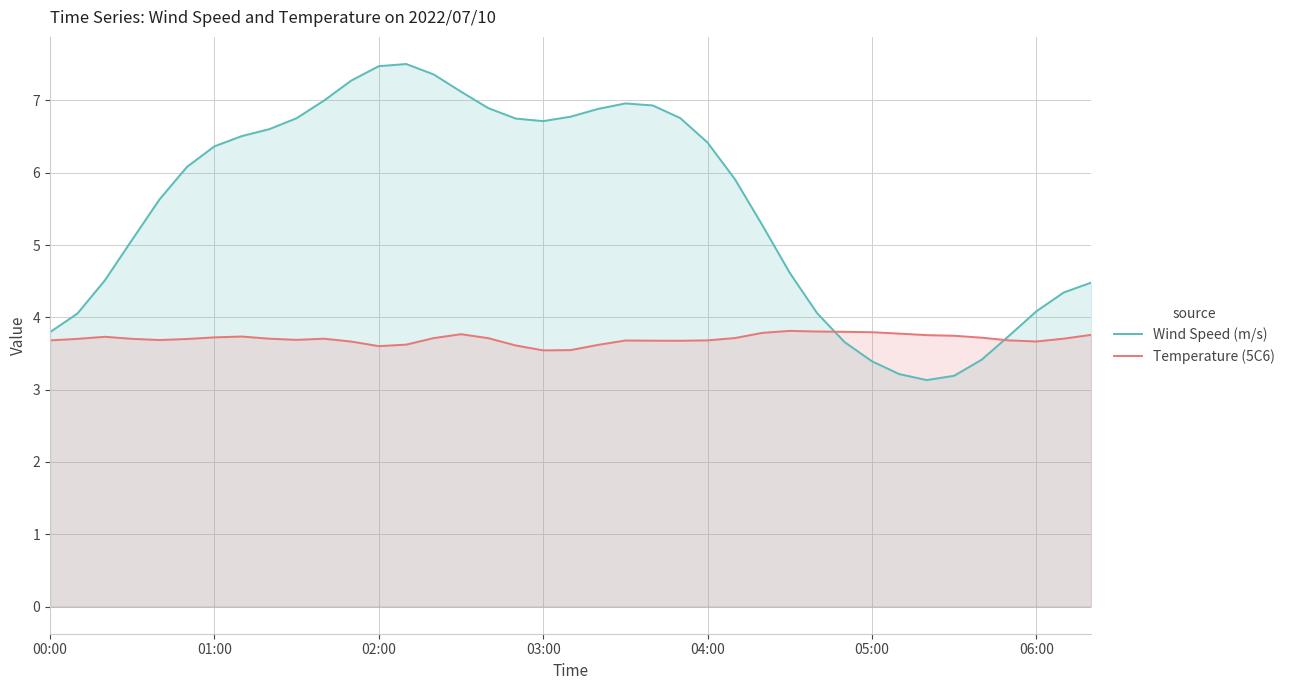

Is the value of Wind Speed (m/s) at 03:00 greater than the value of Temperature (5C6) at 01:00?

Yes